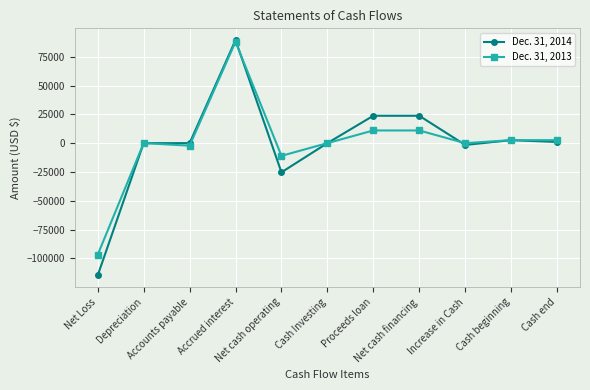

Rank the series at Net Loss from lowest to highest value.

Dec. 31, 2014, Dec. 31, 2013